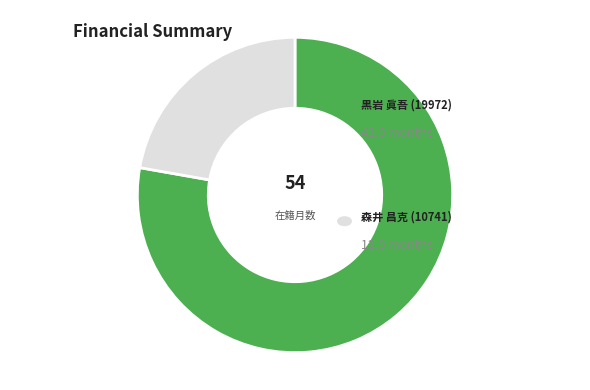

Is there a majority slice in this chart?

Yes